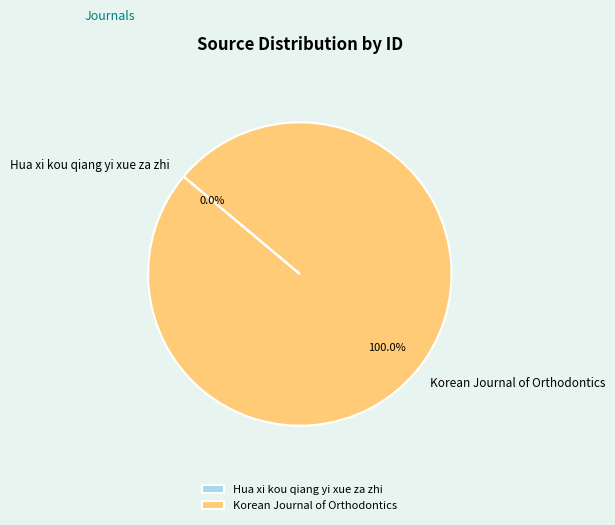

Does any single category account for the majority?

Yes